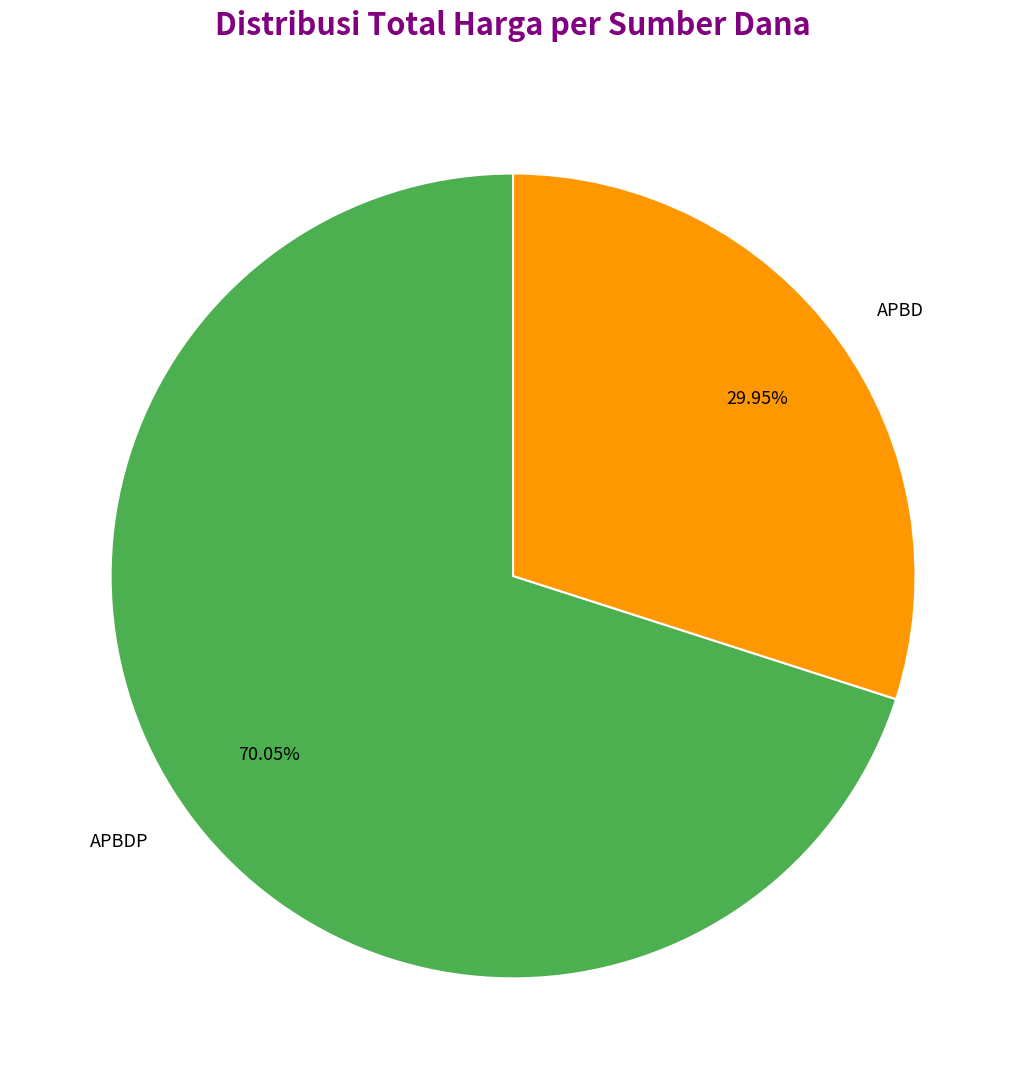

Which category has the biggest portion of the pie?

APBDP